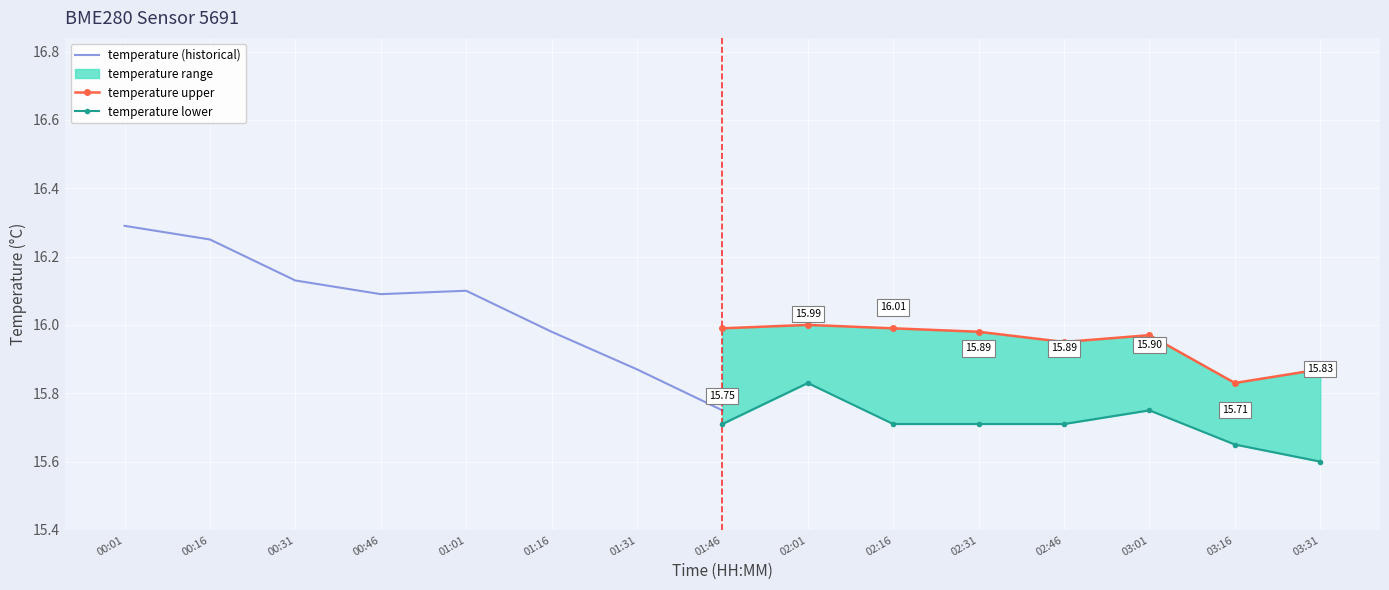

What is the difference between the maximum and minimum values in the temperature upper series?

0.2